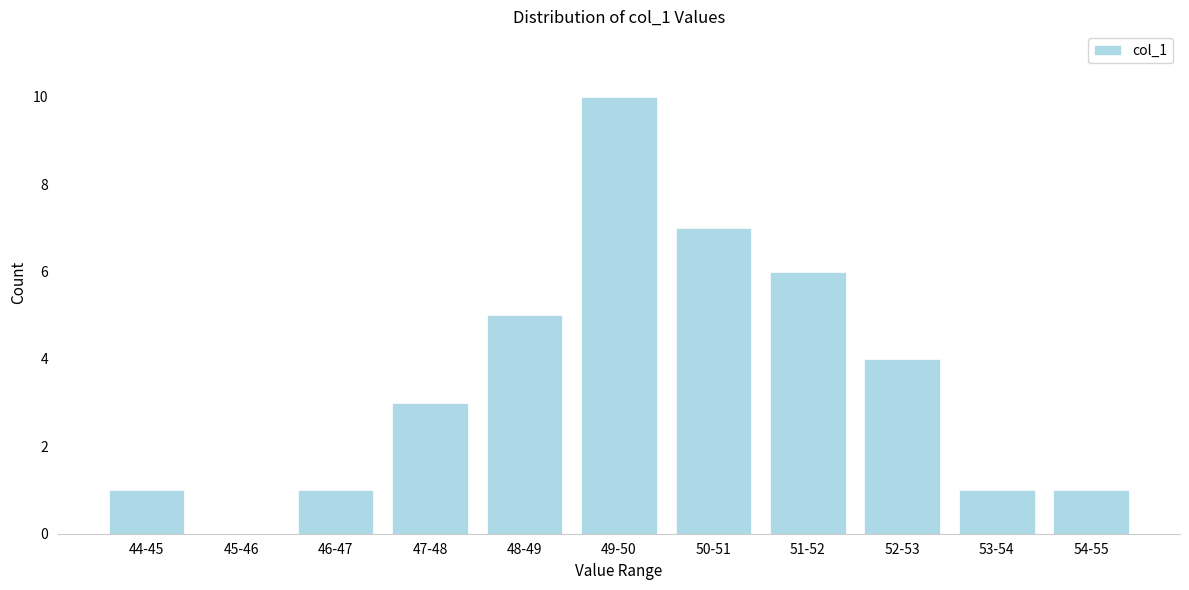

Reading left to right, what are all the values shown in this chart?

44-45=1	45-46=0	46-47=1	47-48=3	48-49=5	49-50=10	50-51=7	51-52=6	52-53=4	53-54=1	54-55=1